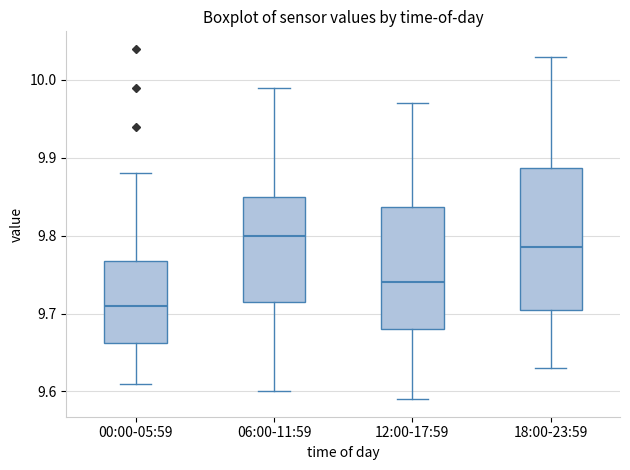

Which box's median line is the highest?

06:00-11:59